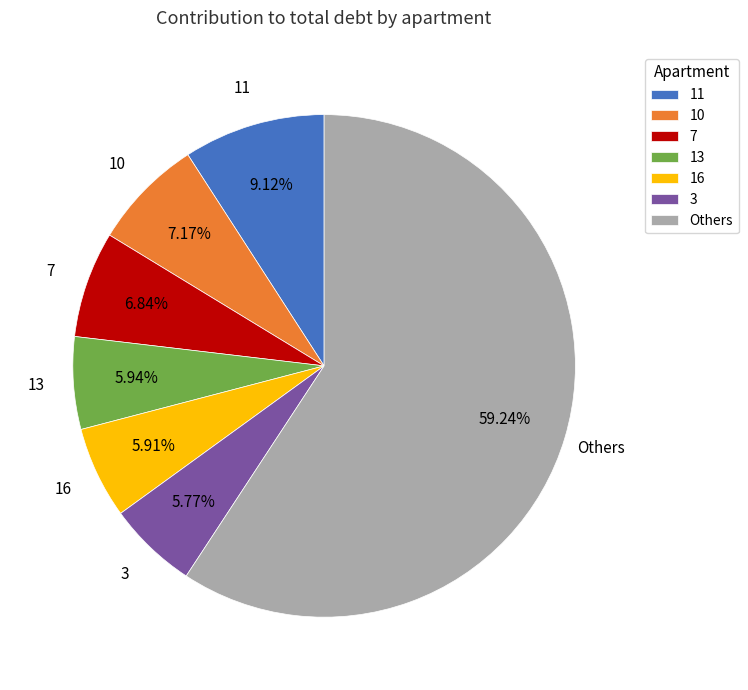

What is the ratio of the value at Others to the value at 13?

10.0